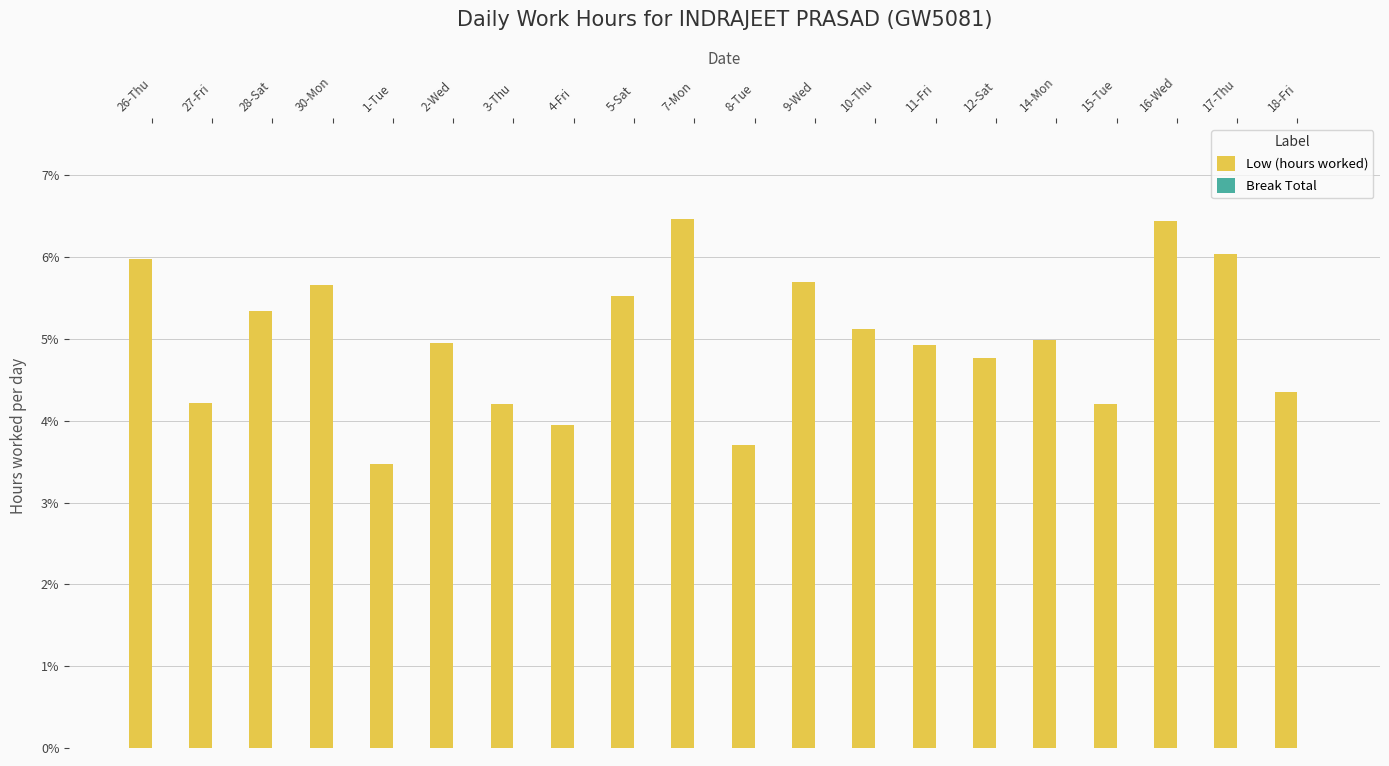

What is the value of the 17th bar from the left?

4.2